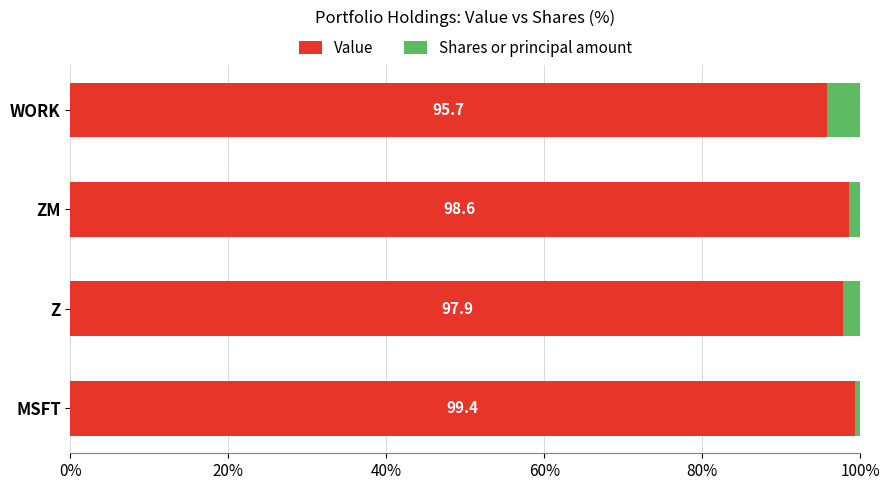

Where is Value nearest to the value 97?

Z